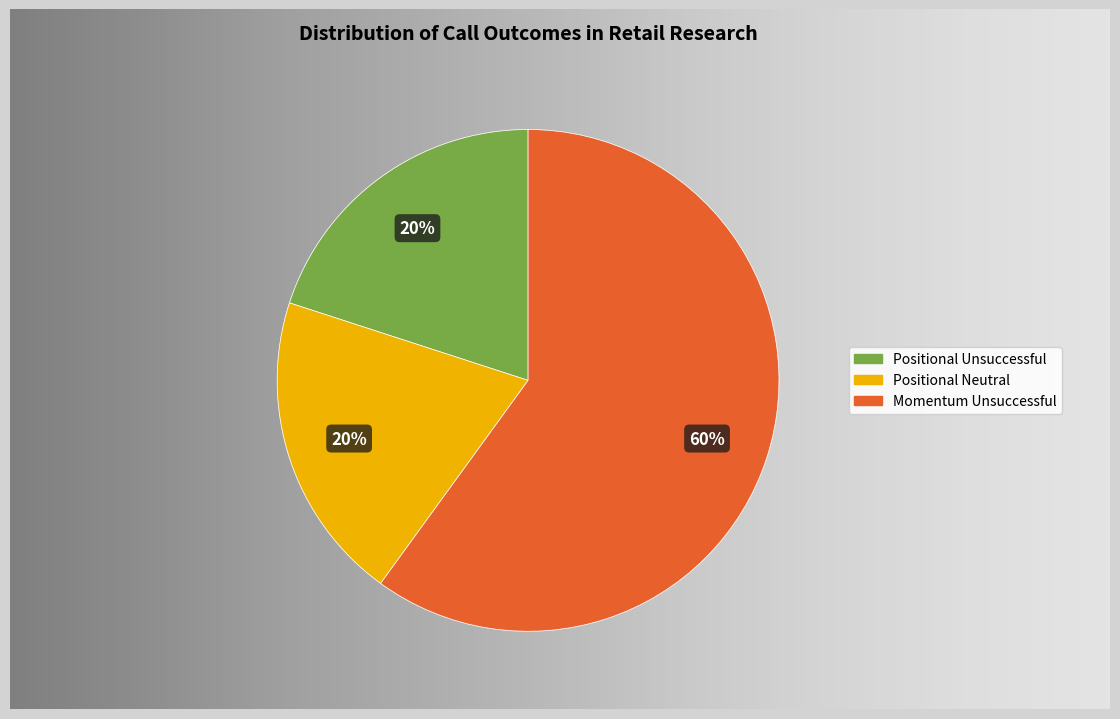

How many segments does this pie chart have?

3